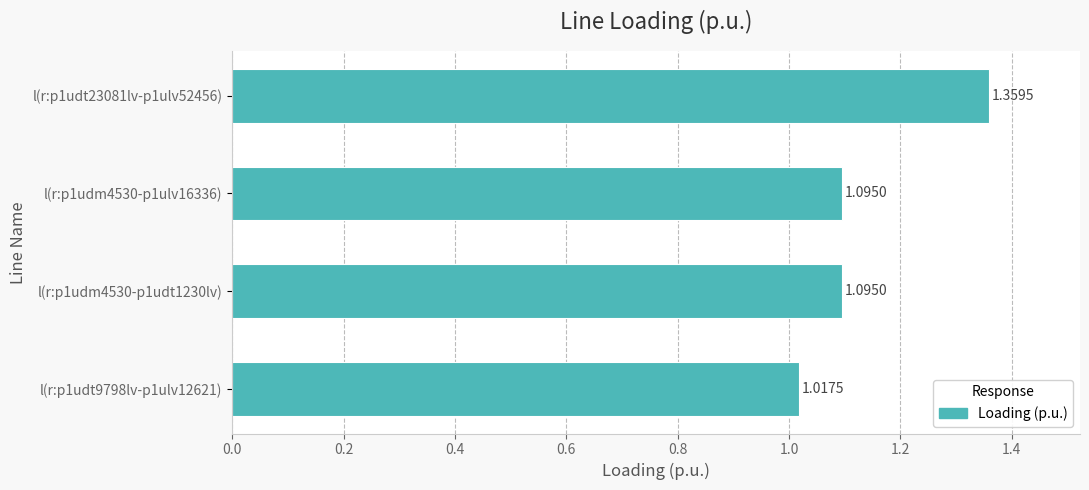

Between l(r:p1udm4530-p1udt1230lv) and l(r:p1udt9798lv-p1ulv12621), which is larger?

l(r:p1udm4530-p1udt1230lv)